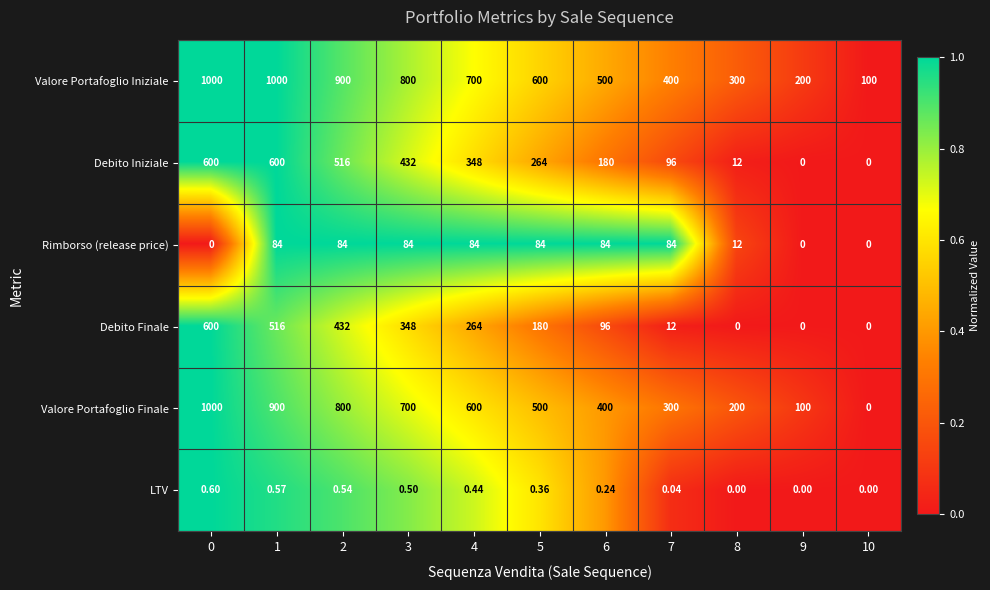

Between 0 and 3, which series saw the biggest shift?

Valore Portafoglio Finale